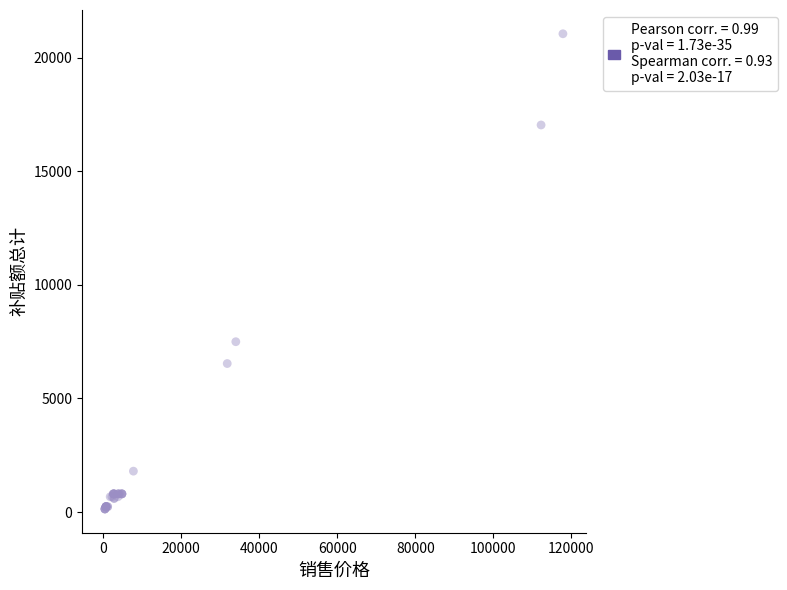

What Y value in the scatter plot is closest to 10598?

7500